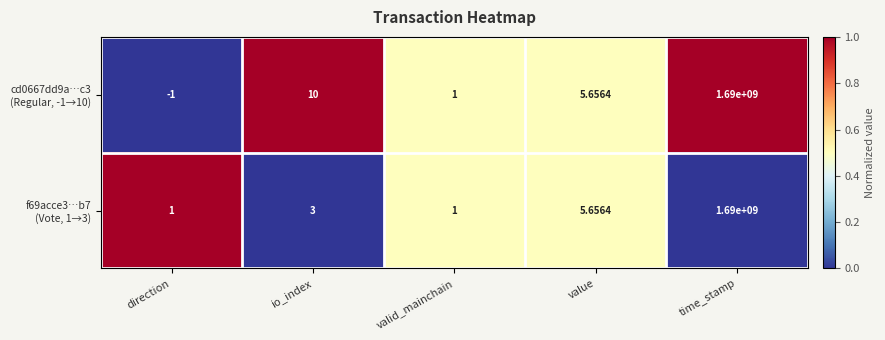

At which category does the chart reach its minimum across all series?

direction